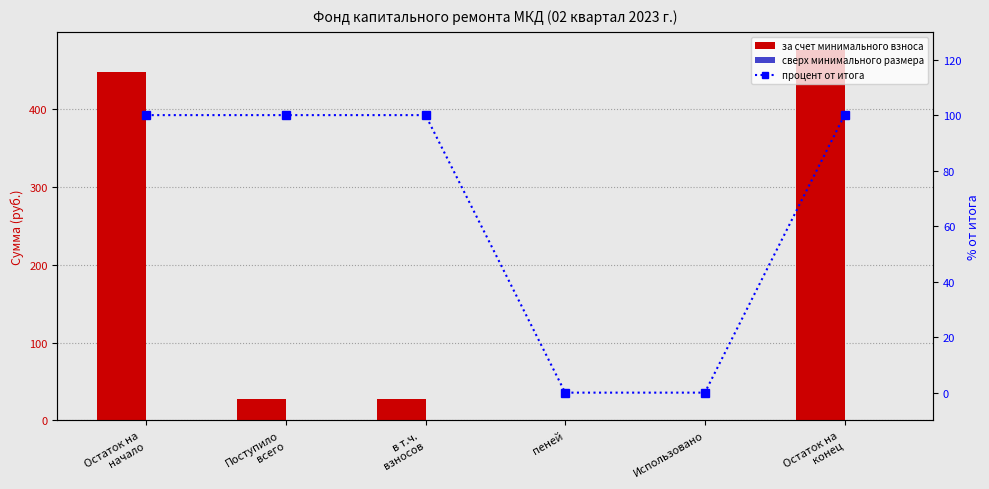

Is the value of сверх минимального размера at Остаток на
конец greater than the value of за счет минимального взноса at пеней?

No